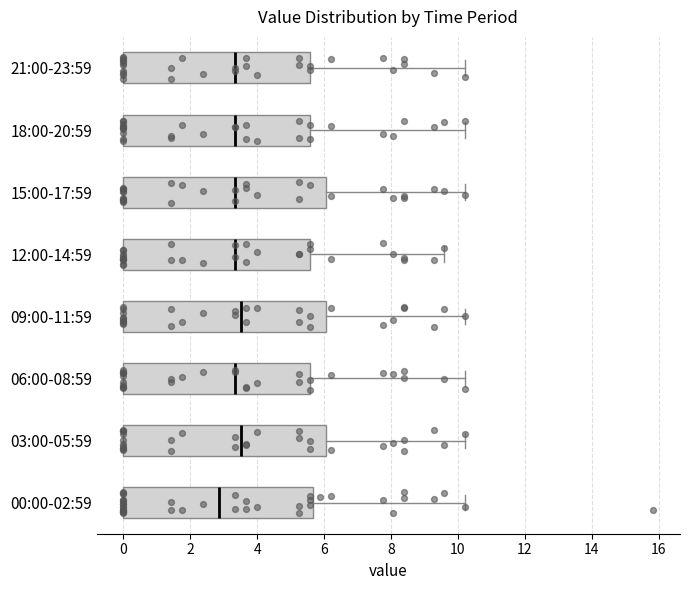

Where is the left edge of the box for 18:00-20:59 on the x-axis? The values are not printed on the chart, so give them approximately, as read against the axis.

0.0